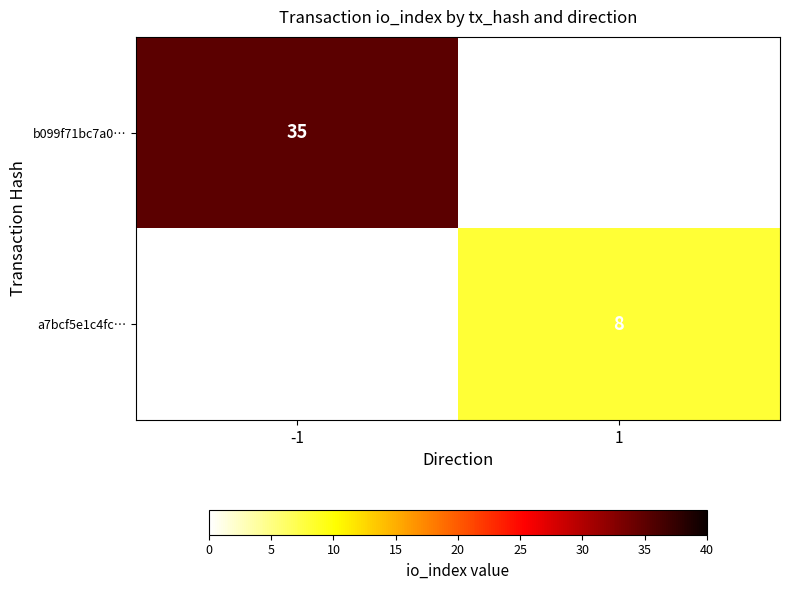

Which label corresponds to the largest value in the chart?

-1